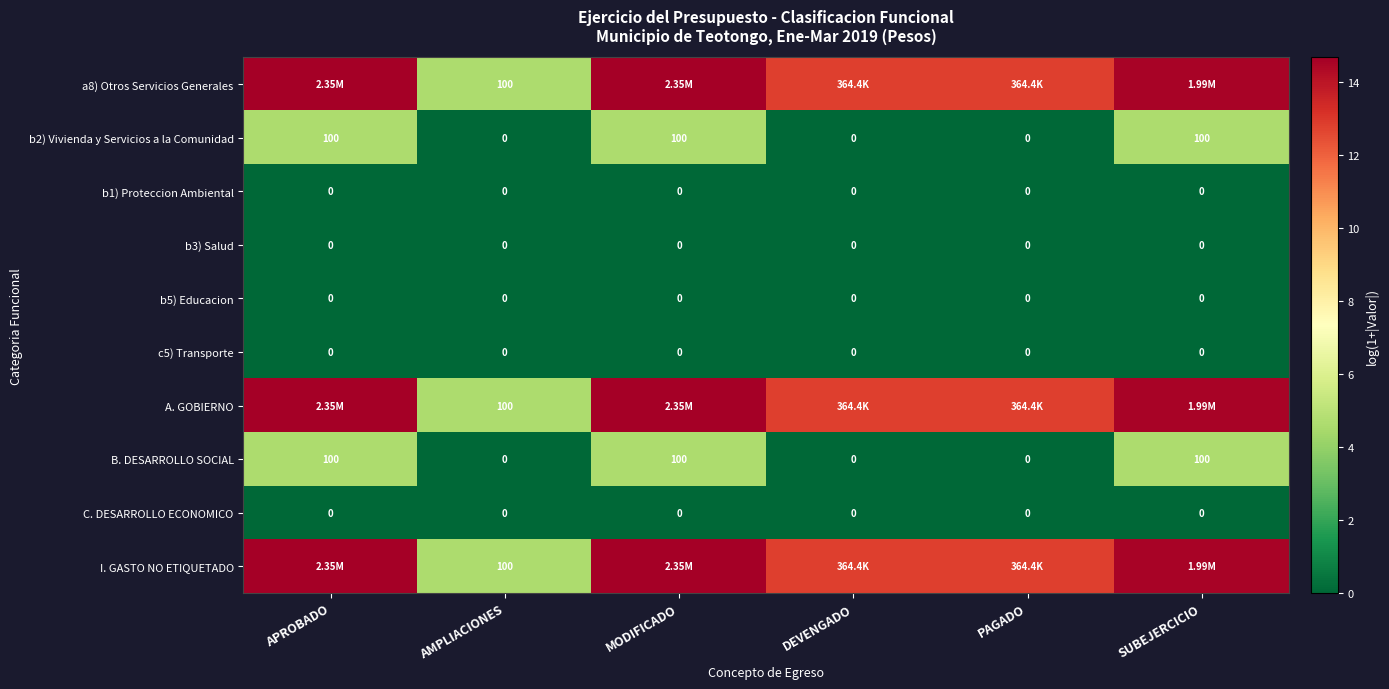

List the series in order of their peak value, lowest first.

b1) Proteccion Ambiental, b3) Salud, b5) Educacion, c5) Transporte, C. DESARROLLO ECONOMICO, b2) Vivienda y Servicios a la Comunidad, B. DESARROLLO SOCIAL, a8) Otros Servicios Generales, A. GOBIERNO, I. GASTO NO ETIQUETADO